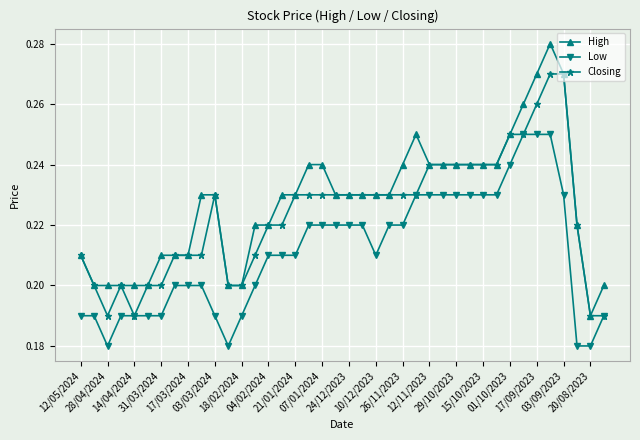

Rank the series by their average value, from lowest to highest.

Low, Closing, High